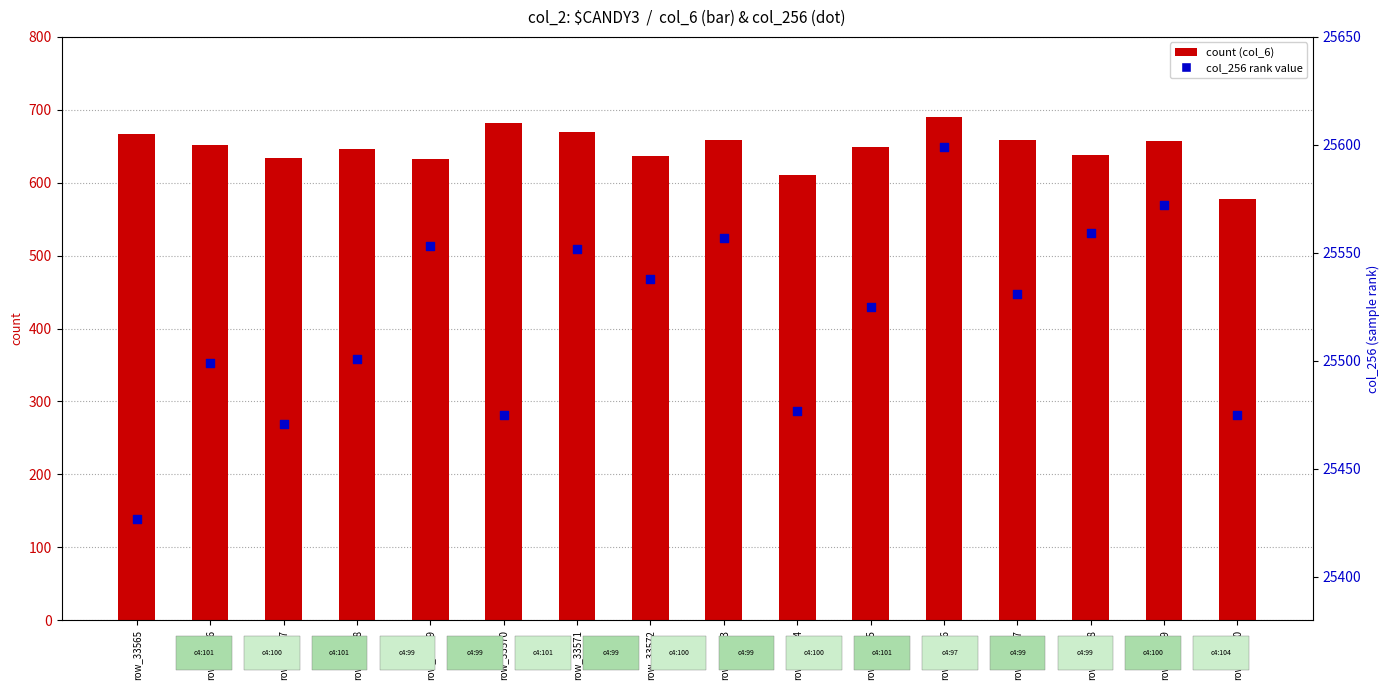

At how many categories does at least one series exceed 1601?

16